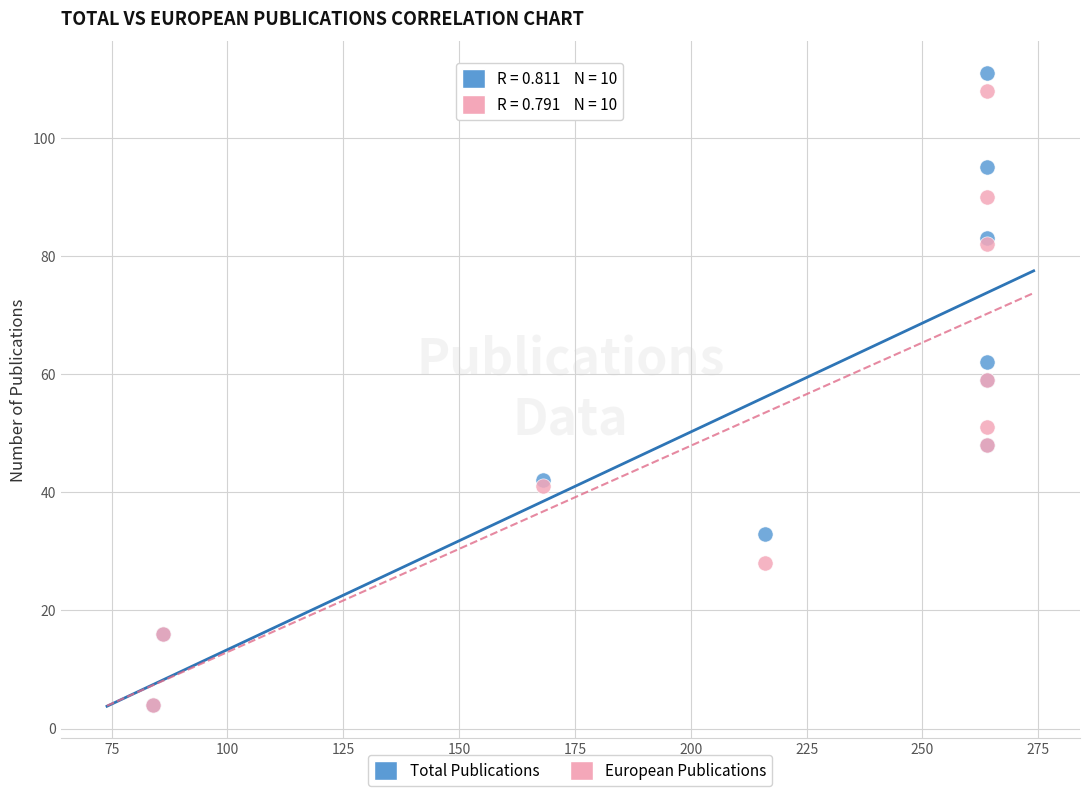

What are all the series names shown in the legend?

Total Publications, European Publications